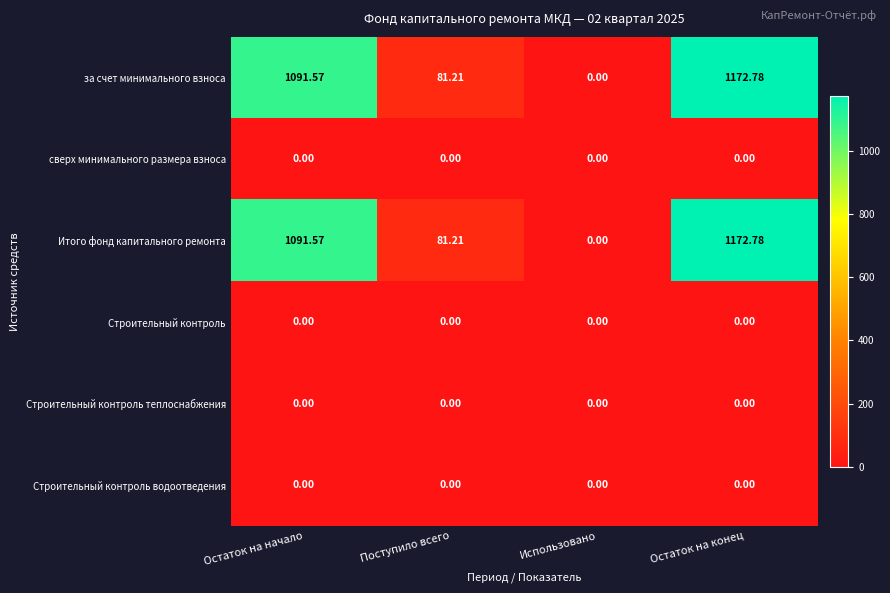

List the labels in order of Итого фонд капитального ремонта value, smallest first.

Использовано, Поступило всего, Остаток на начало, Остаток на конец